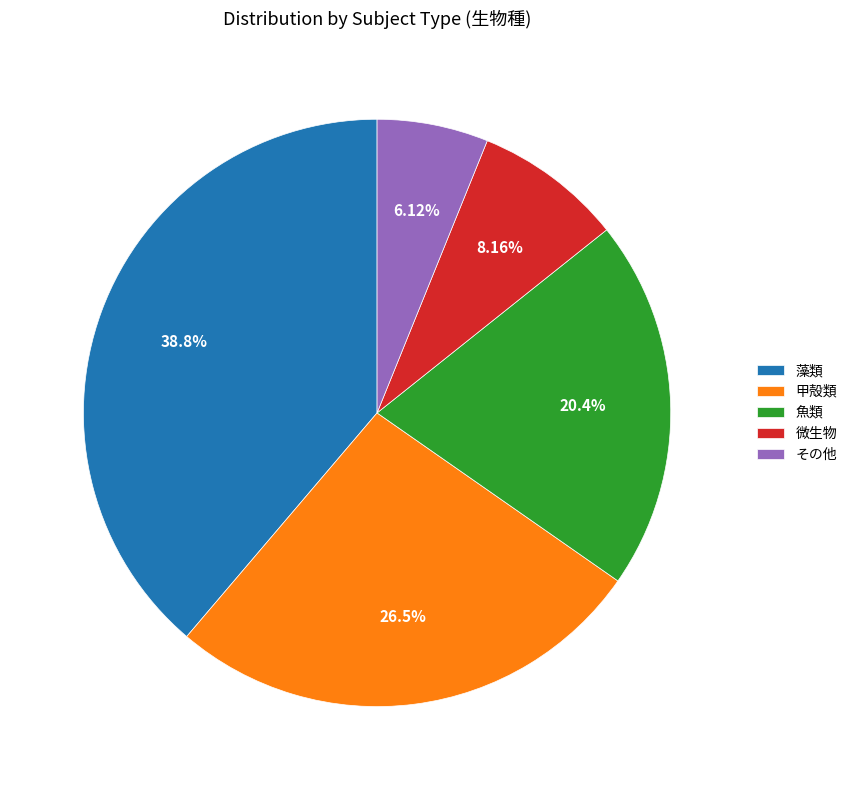

How many segments does this pie chart have?

5